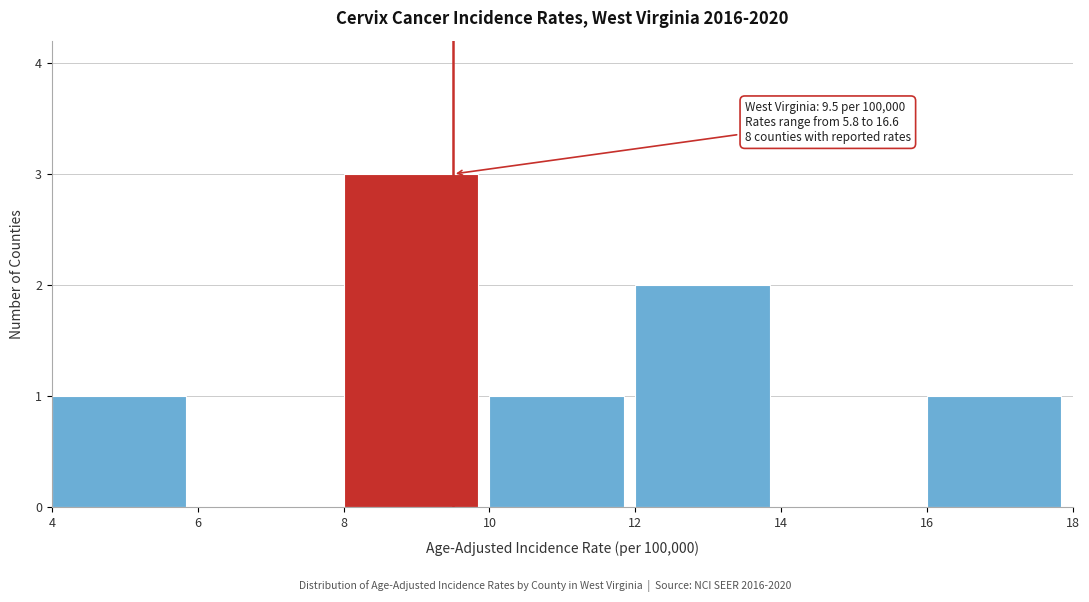

Over which range of the x-axis is the bar tallest?

8 to 10